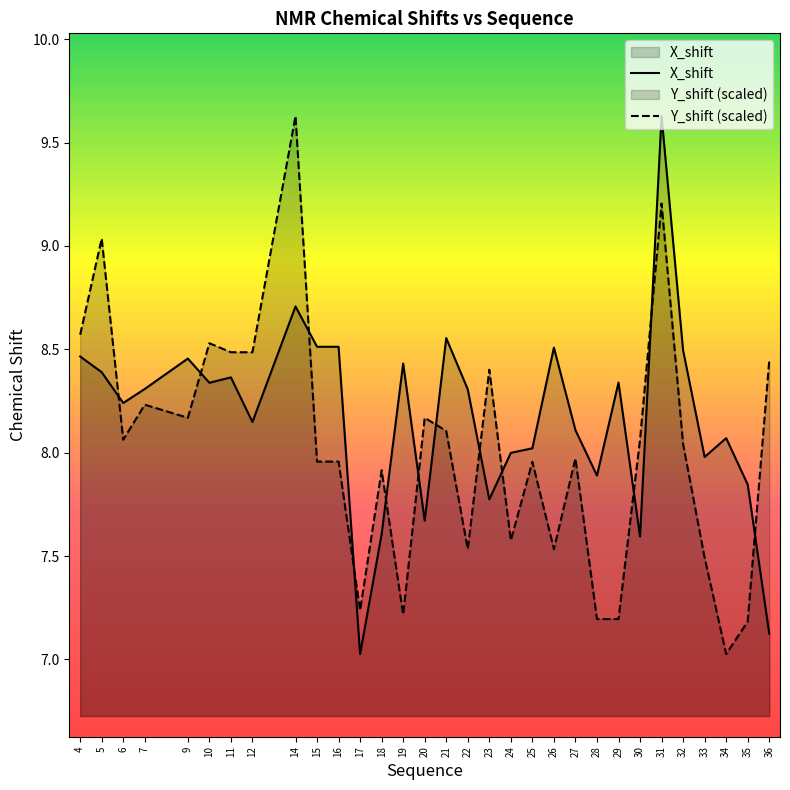

Read the X_shift value at 31.

9.6